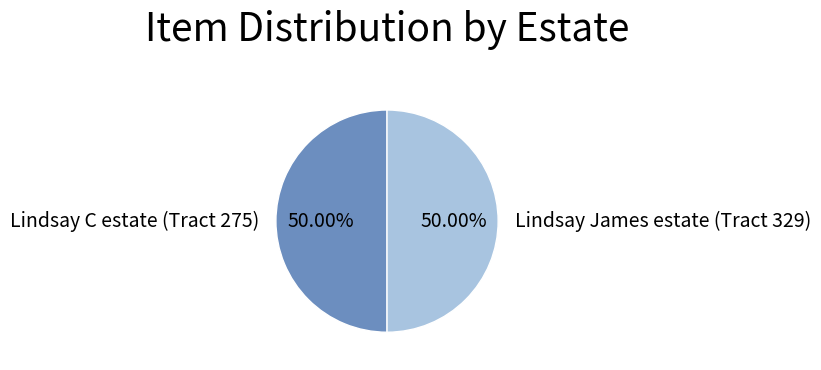

What percentage do Lindsay C estate (Tract 275) and Lindsay James estate (Tract 329) together represent?

100.0%